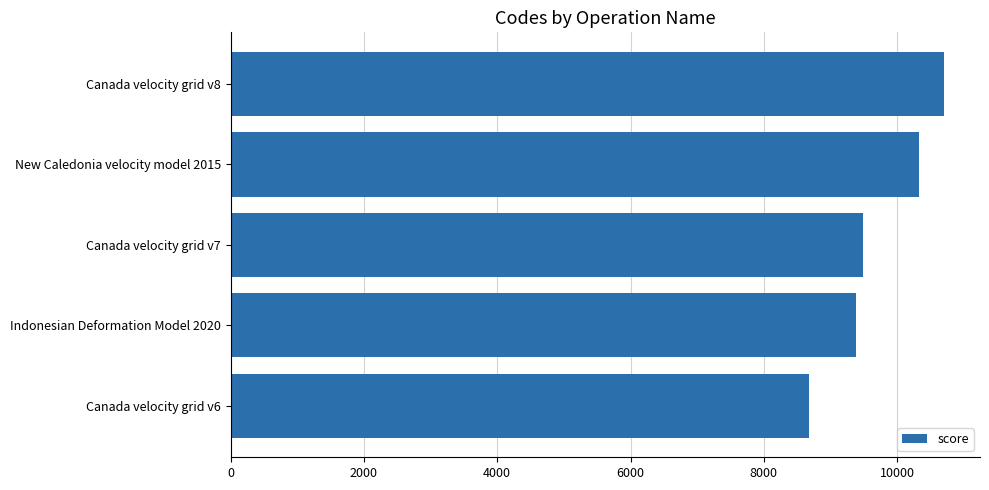

What is the approximate value at New Caledonia velocity model 2015?

10323